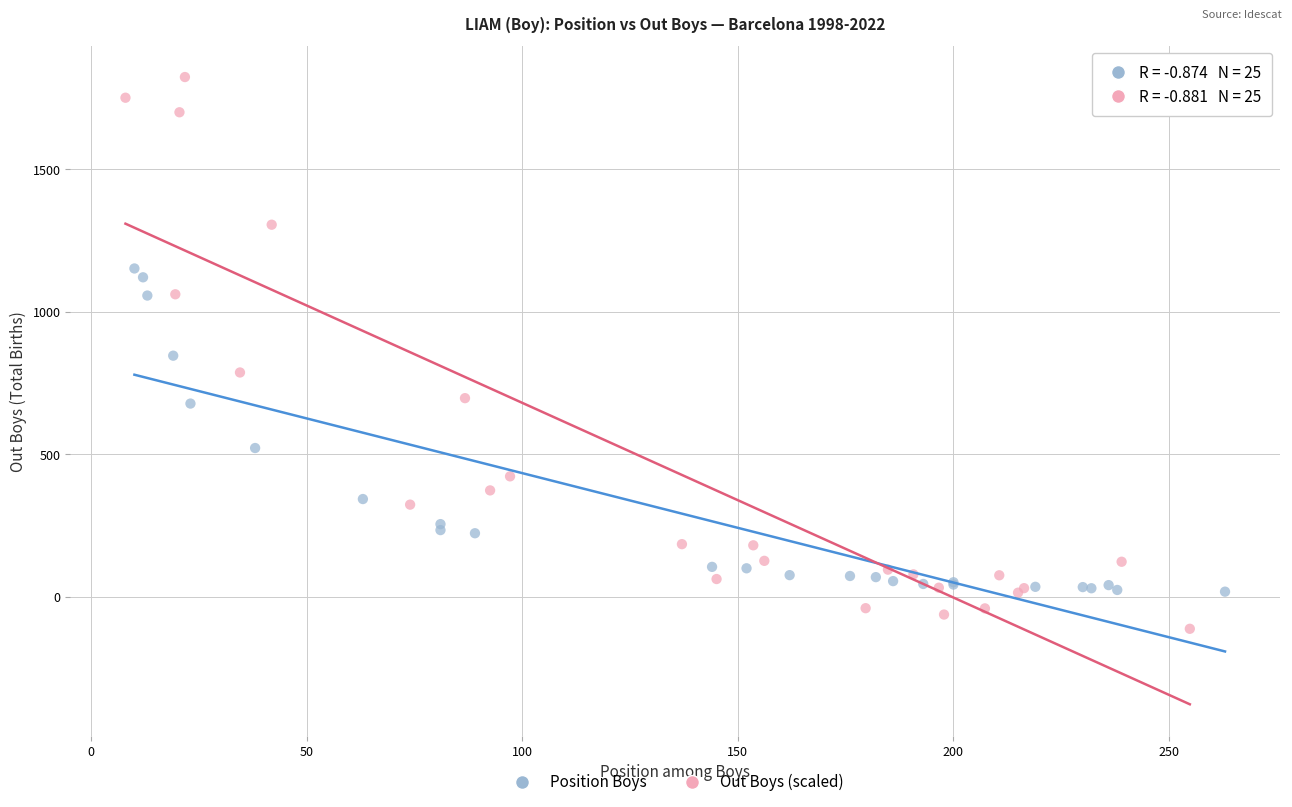

Which series has the widest spread of Y values?

Out Boys (scaled)